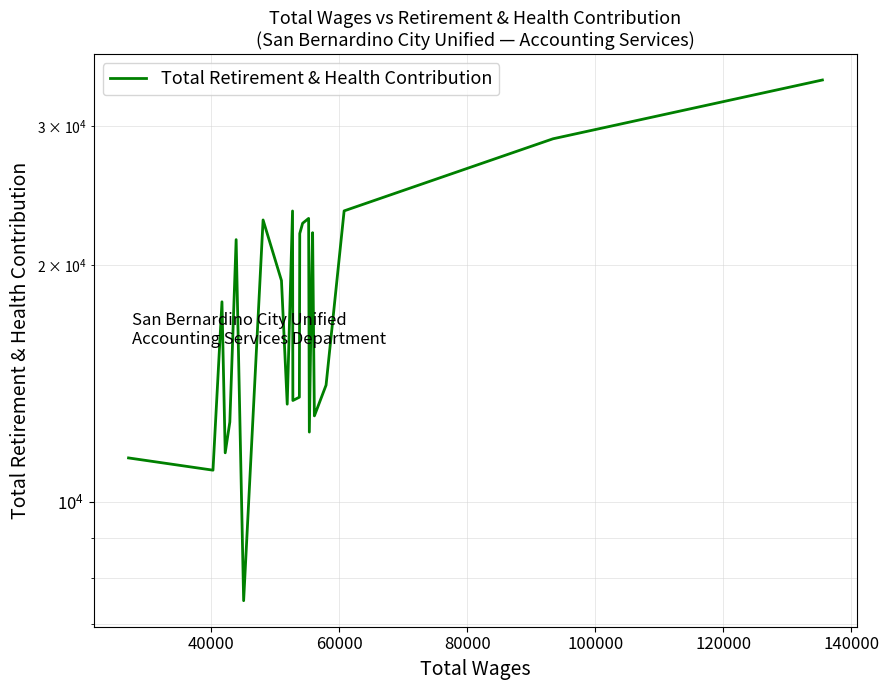

Is it true that the value at 20 is 17094?

False